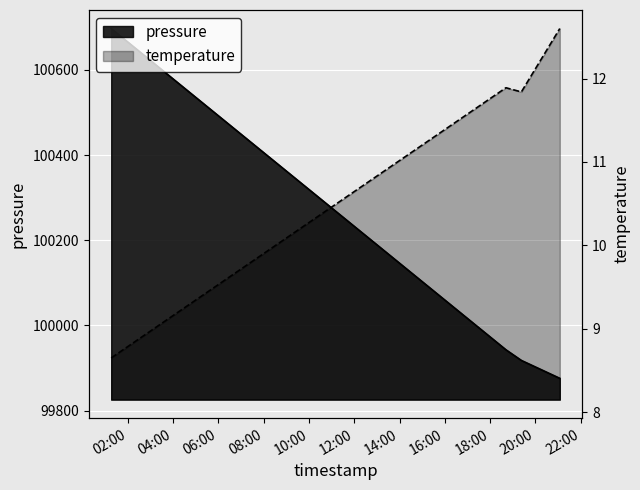

What is the sum of all temperature values?

45.0